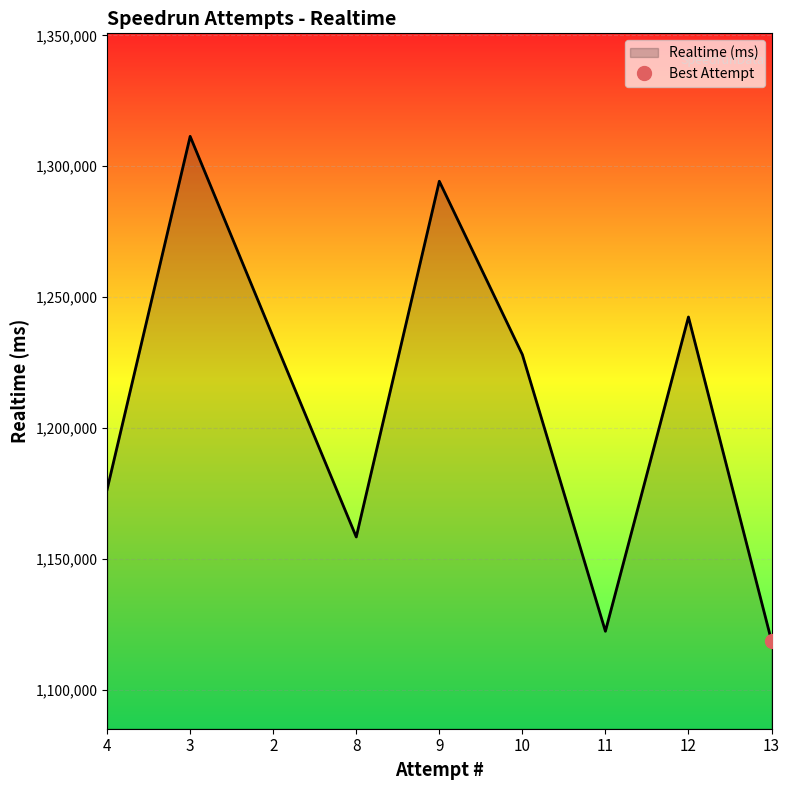

What is the sum of the values at 4 and 9?

2470887